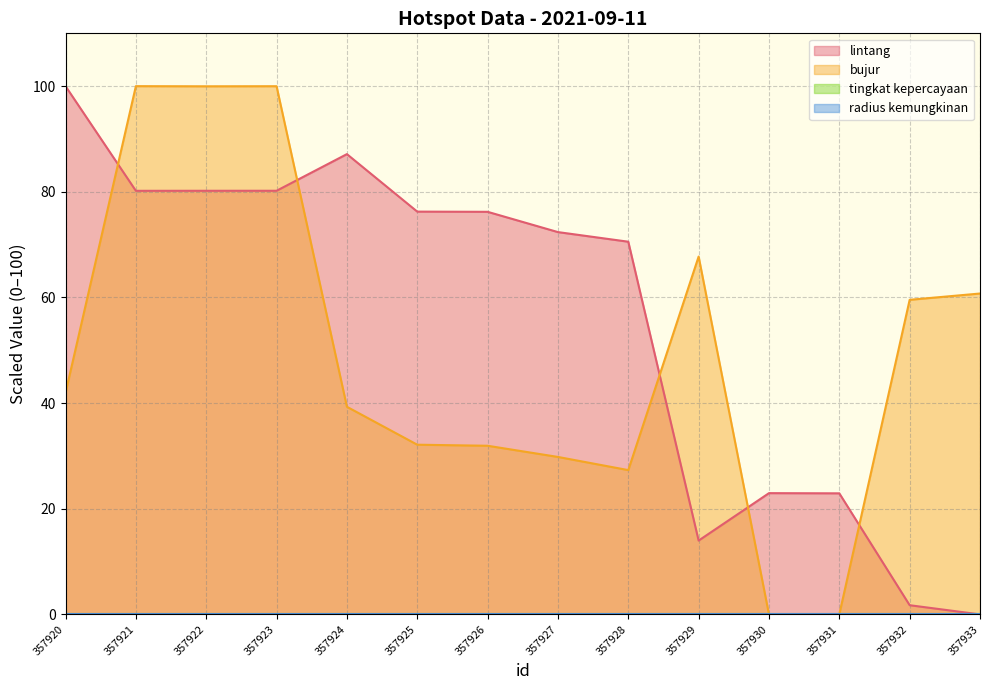

How many times do lintang and bujur cross each other?

5